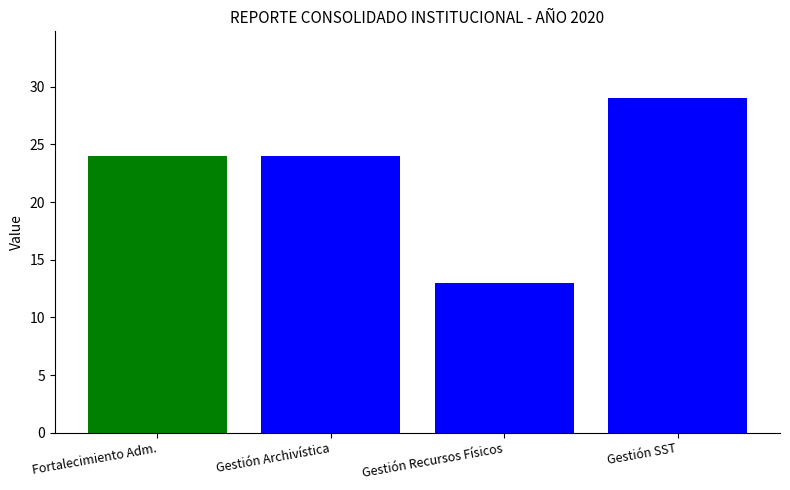

At which category does the chart reach its peak across all series?

Gestión SST